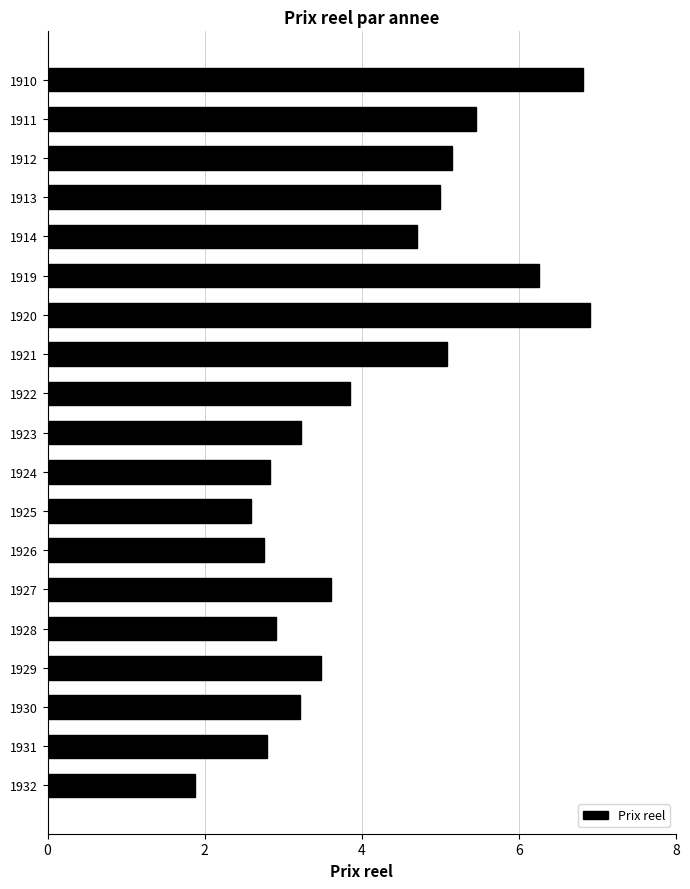

At which label is the value closest to 4?

1922